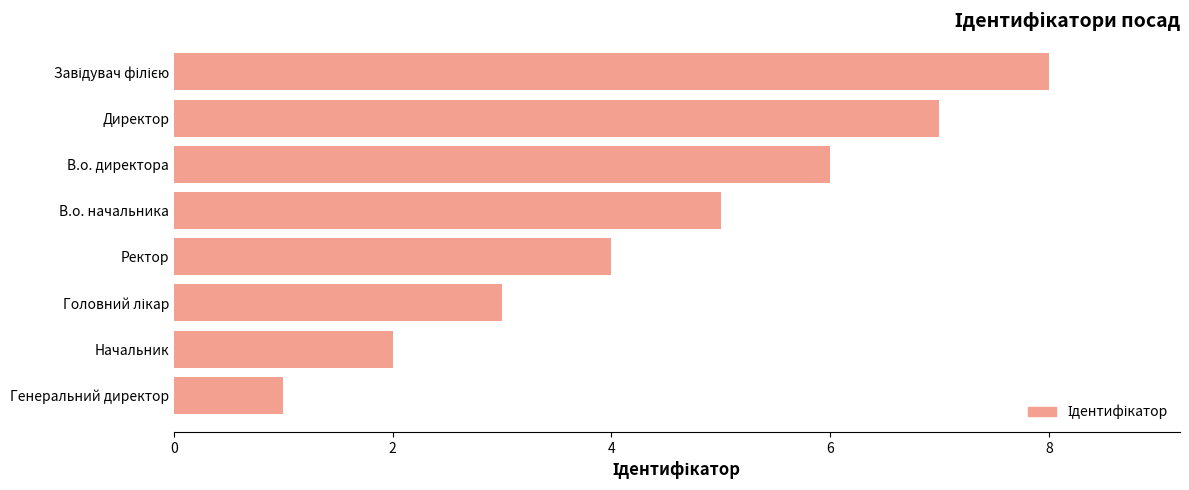

The value at Генеральний директор is 0. True or false?

False